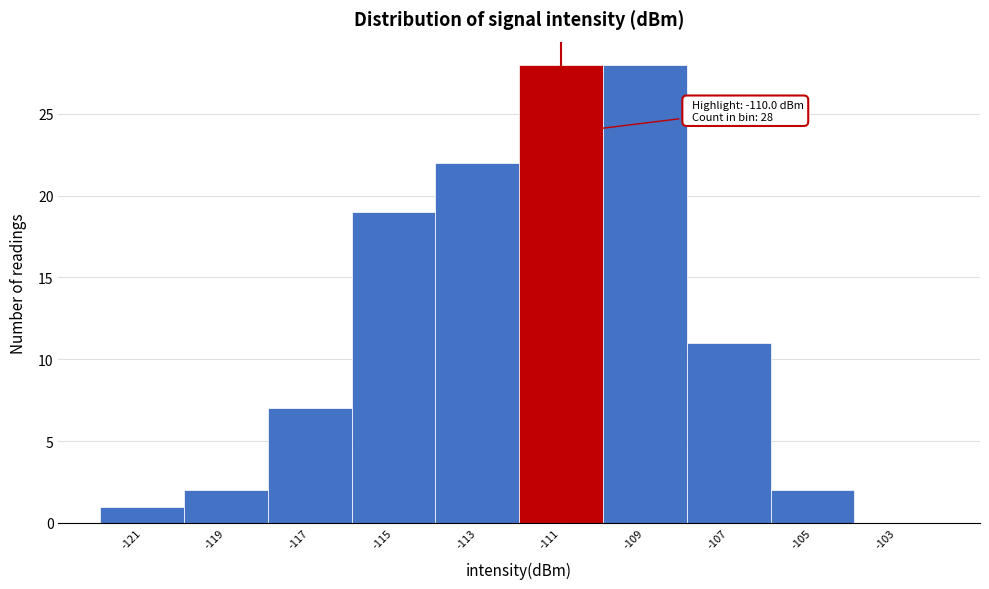

Reading left to right, transcribe all the data shown in this chart.

-121=1	-119=2	-117=7	-115=19	-113=22	-111=28	-109=28	-107=11	-105=2	-103=0